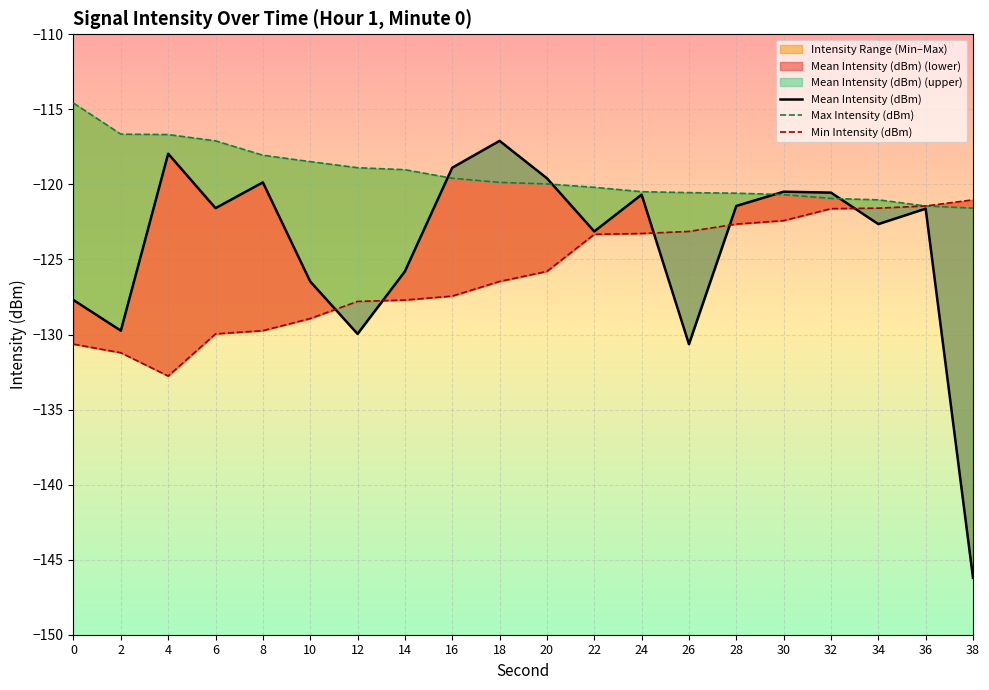

What is the spread (max minus min) of values at 14?

8.7